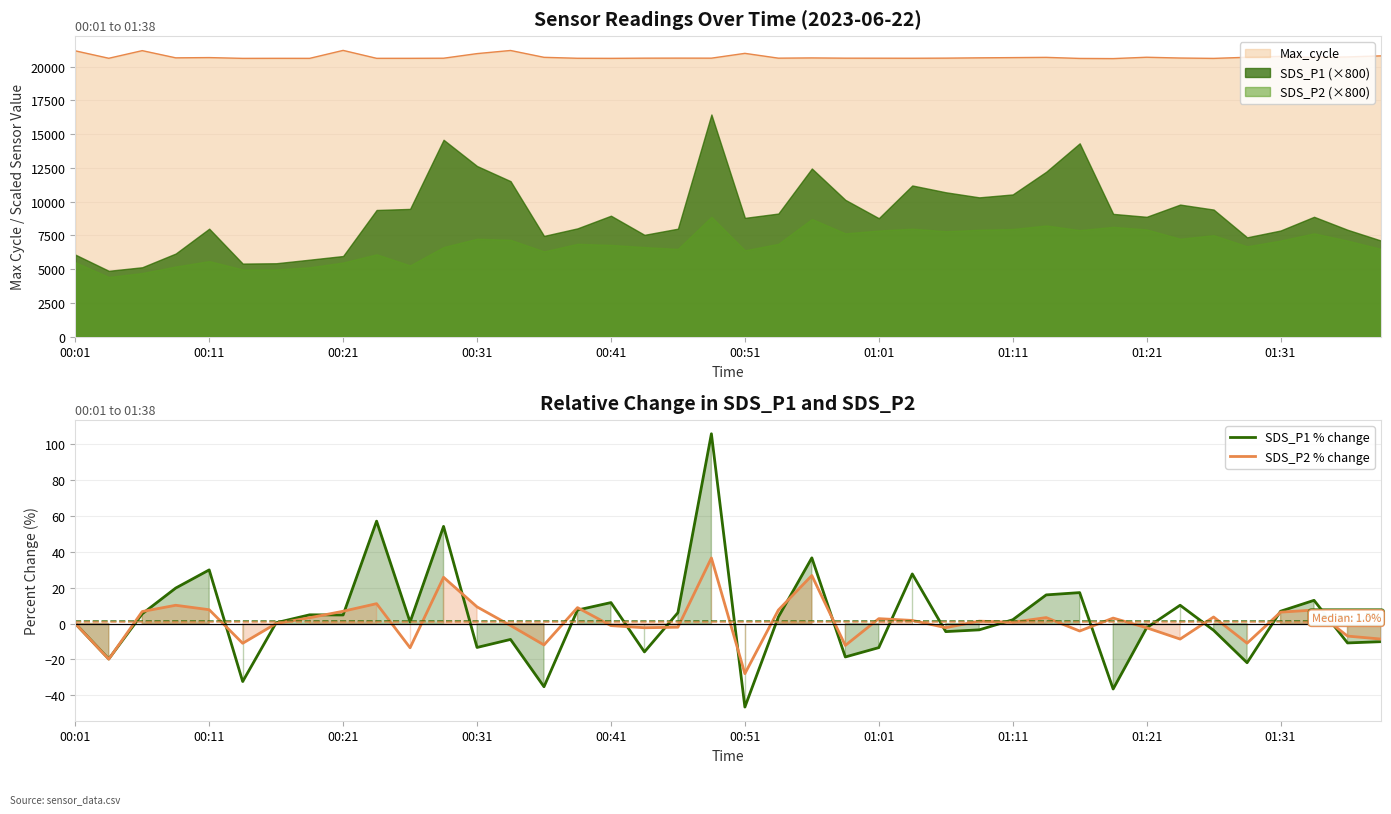

What is the difference between the highest and lowest values at 17?

13.5